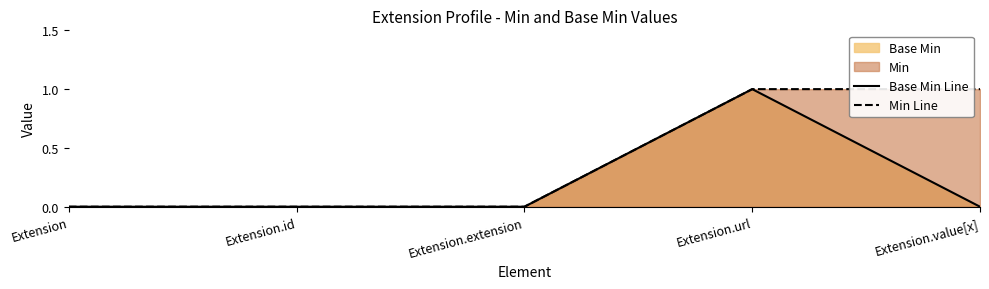

The Base Min series shows 1 at Extension.url. True or false?

True